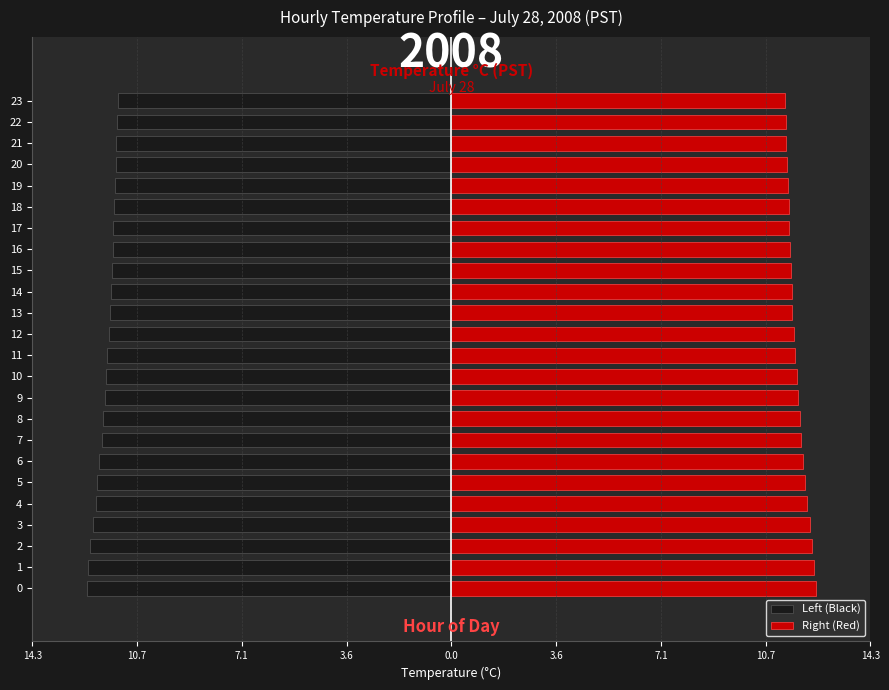

What is the sum of all Left (Black) values?

-282.2